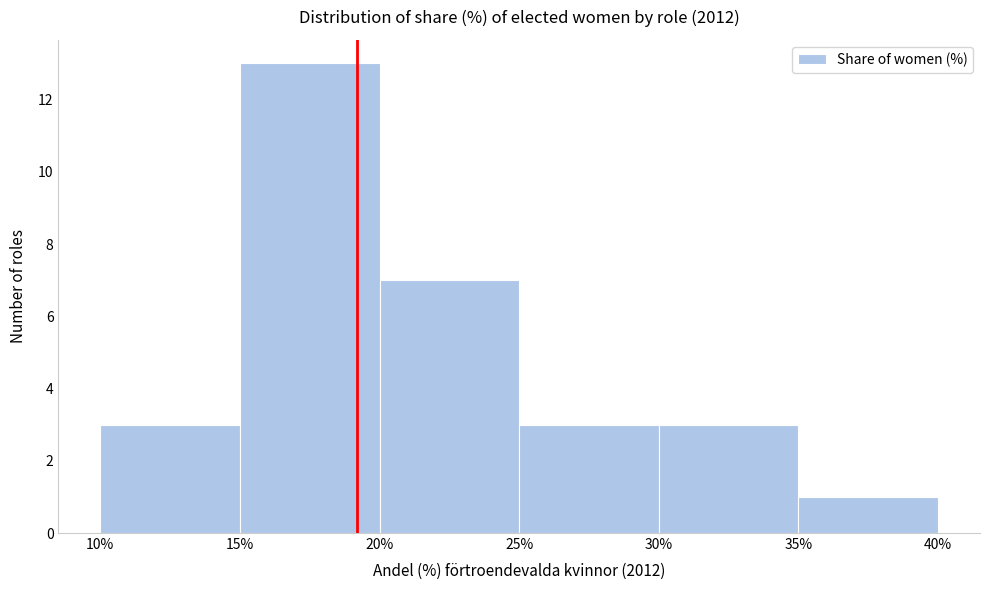

Which range on the x-axis has the tallest bar?

15% to 20%